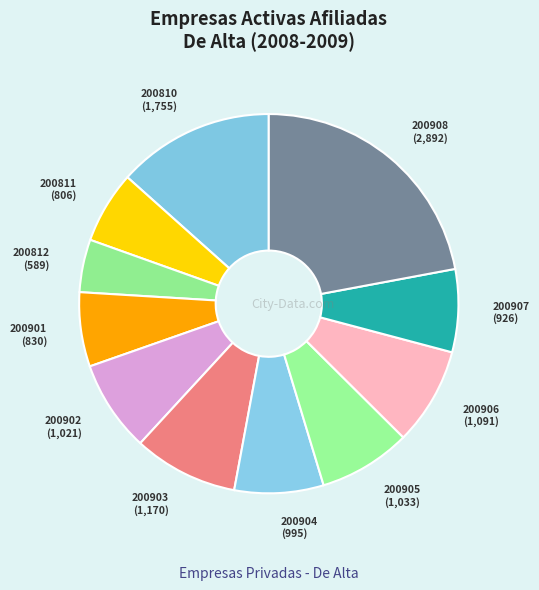

Combined, do 200907 and 200905 account for over 50%?

No